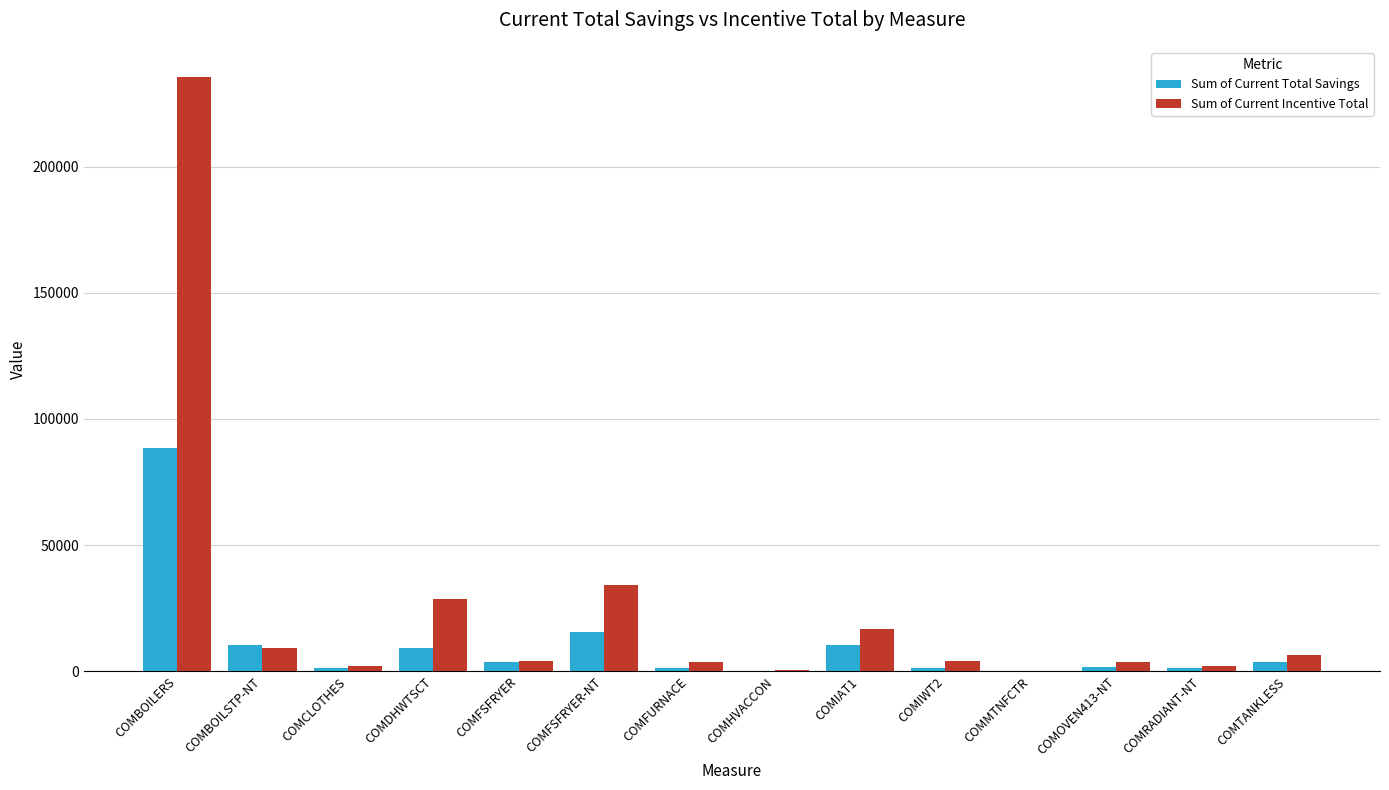

True or false: Sum of Current Incentive Total has a value of 235752.0 at COMBOILERS.

True